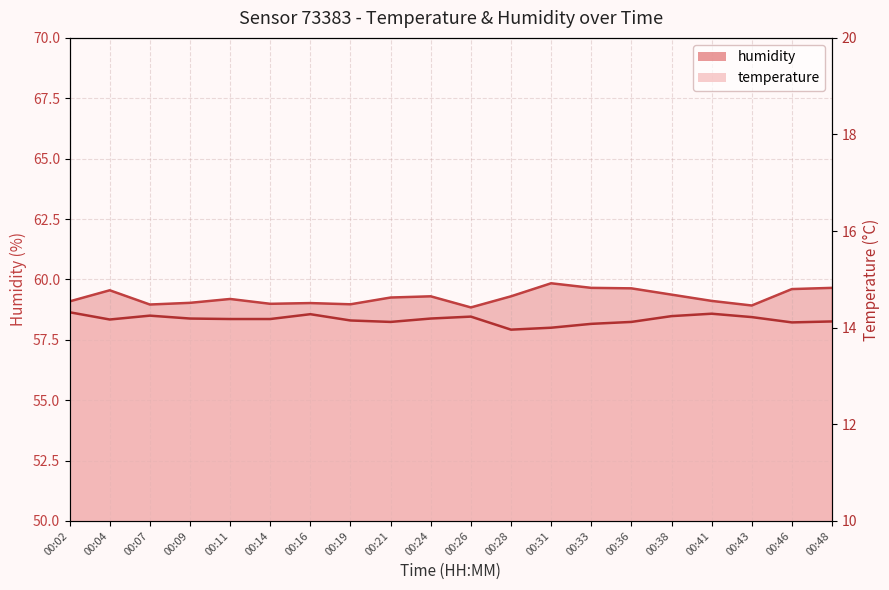

How many values in the temperature series are below 14?

1